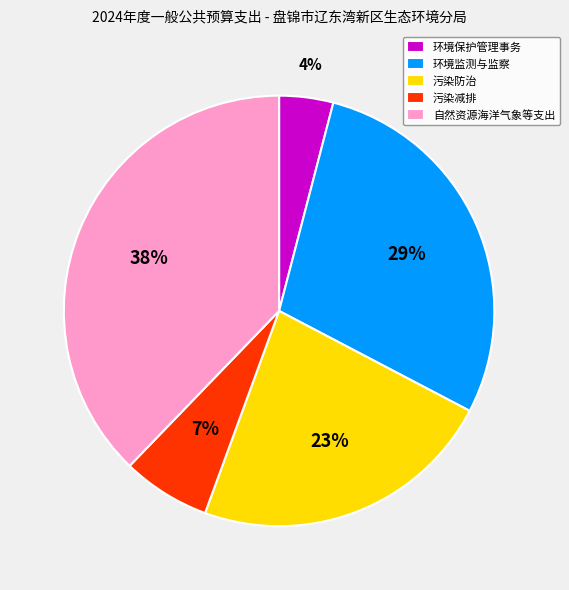

Rank the categories by value from lowest to highest.

环境保护管理事务, 污染减排, 污染防治, 环境监测与监察, 自然资源海洋气象等支出